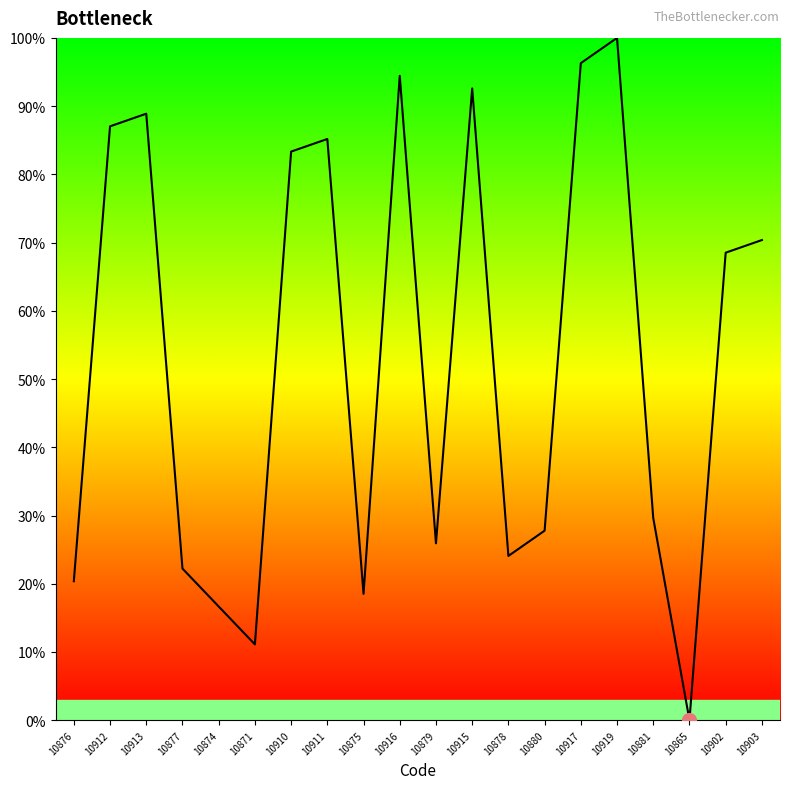

What is the sum of all values?

1063.0